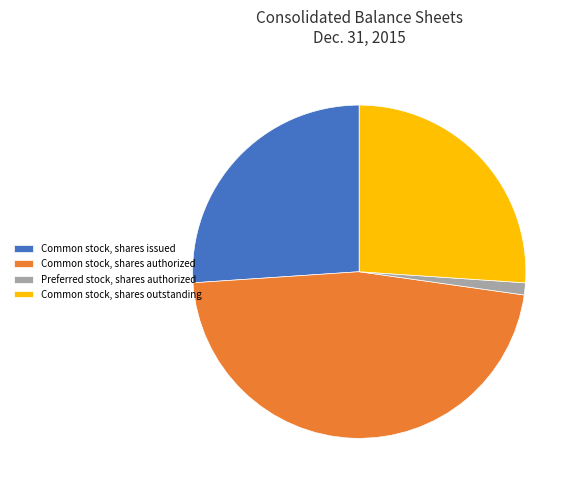

Which slice is the largest?

Common stock, shares authorized